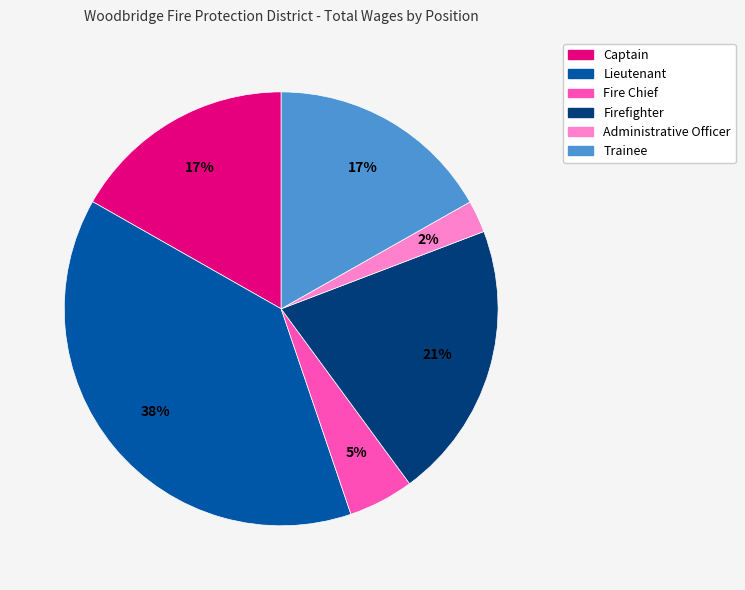

To the nearest percent, what is the average slice percentage?

17%